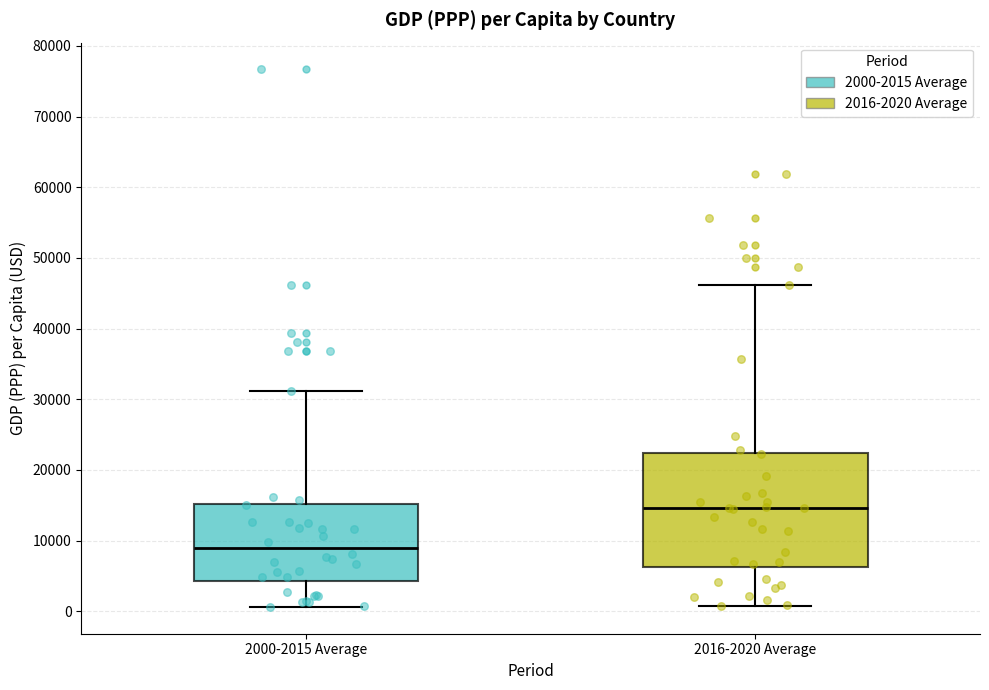

Where does the upper whisker of the box for 2000-2015 Average end on the y-axis? The values are not printed on the chart, so give them approximately, as read against the axis.

31000